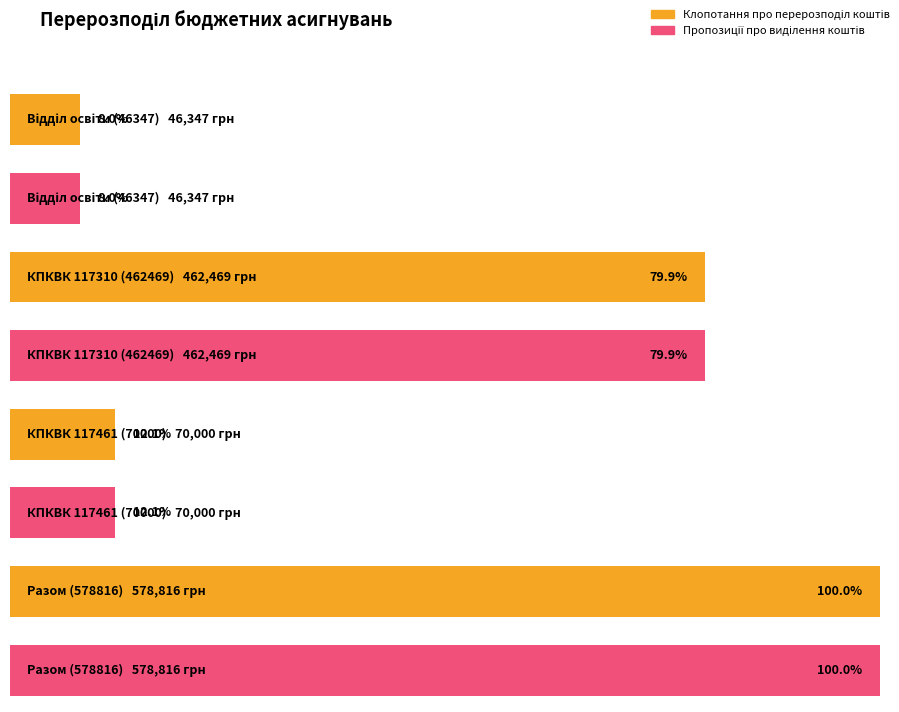

Reading left to right, list all the values displayed in this chart.

Клопотання про перерозподіл коштів: Відділ освіти (46347)=46347	КПКВК 117310 (462469)=462469	КПКВК 117461 (70000)=70000	Разом (578816)=578816
Пропозиції про виділення коштів: Відділ освіти (46347)=46347	КПКВК 117310 (462469)=462469	КПКВК 117461 (70000)=70000	Разом (578816)=578816